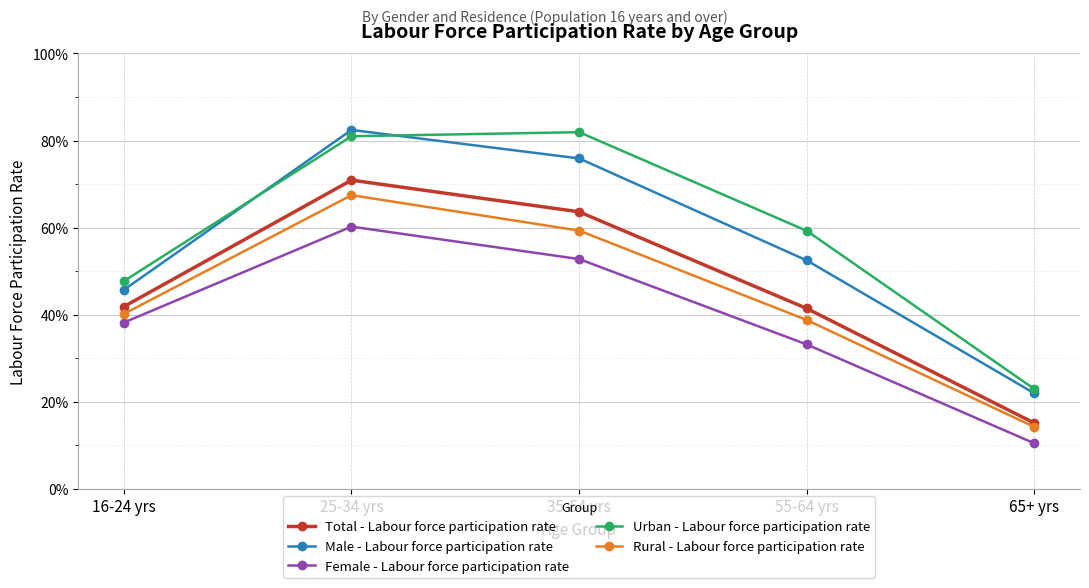

Is the value of Total - Labour force participation rate at 16-24 yrs greater than the value of Male - Labour force participation rate at 25-34 yrs?

No